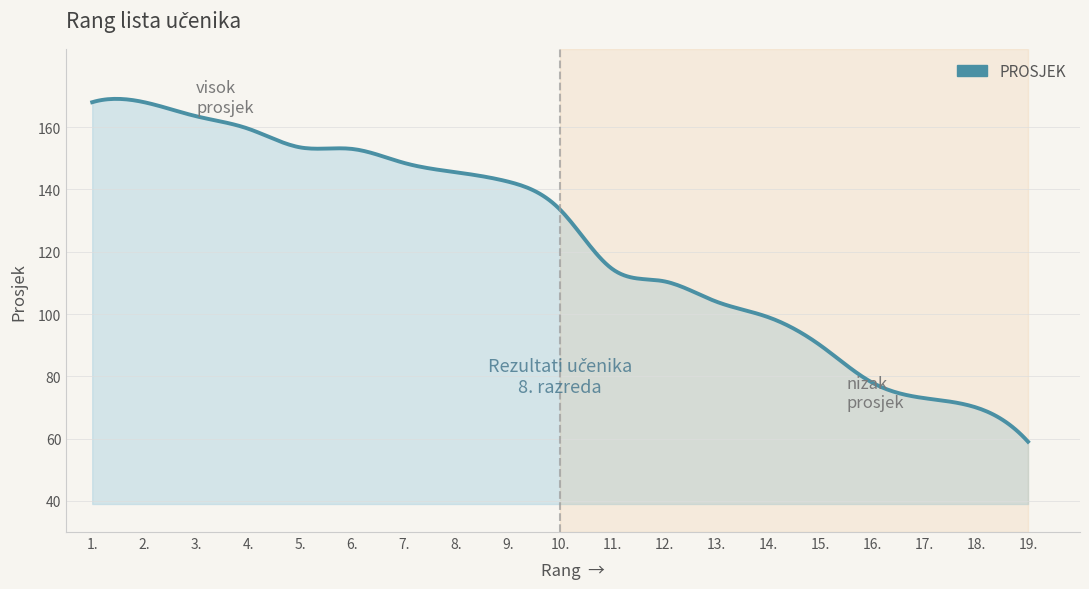

What is the smallest value displayed?

59.0